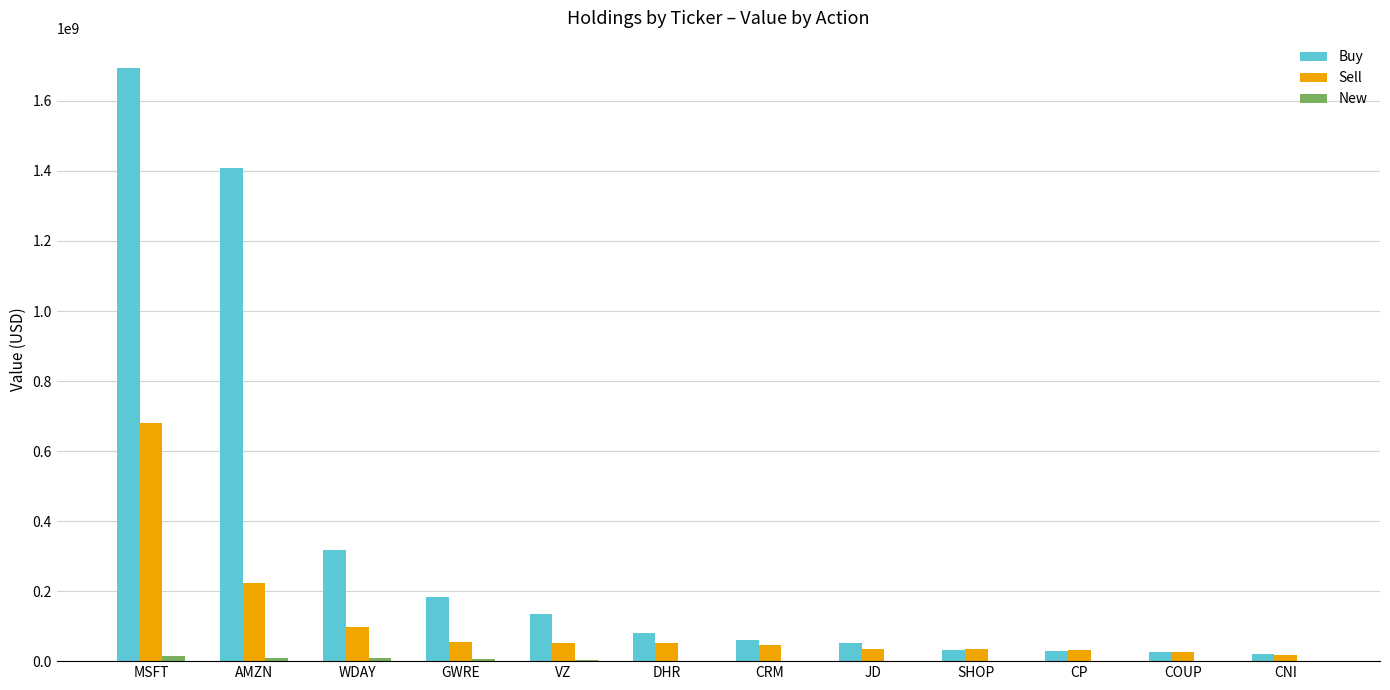

The Sell series shows 382591520 at AMZN. True or false?

False